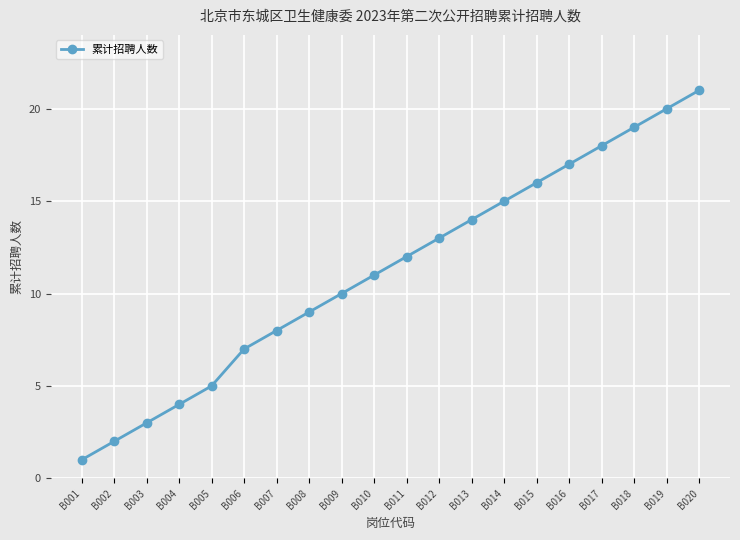

True or false: the data shows 10 at B009.

True